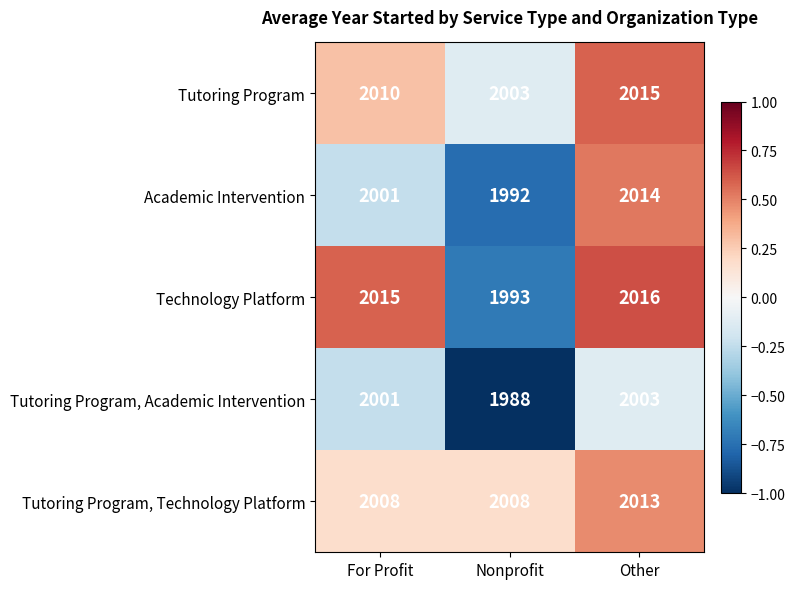

Which series changed the most between For Profit and Other?

Academic Intervention